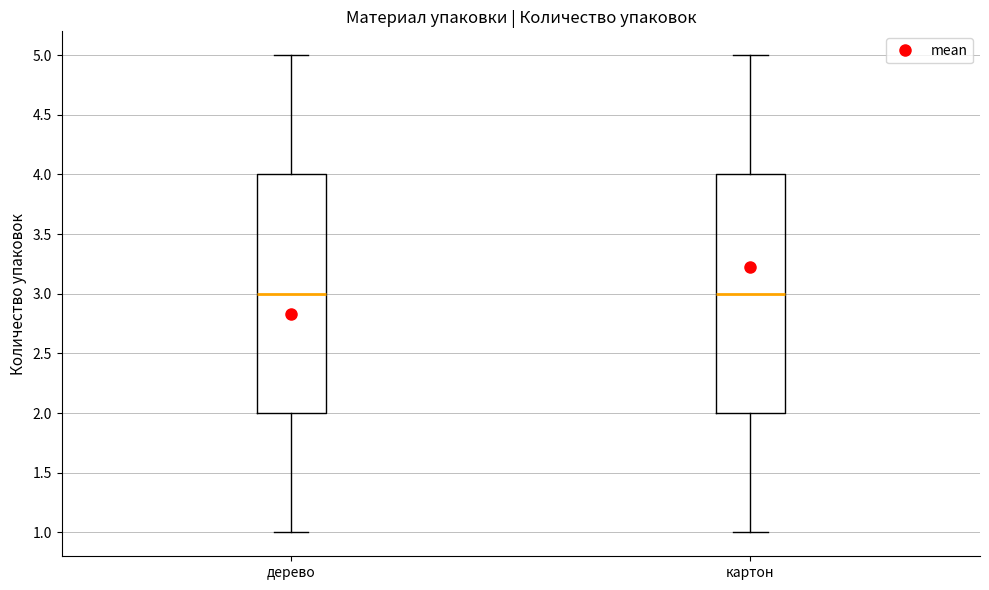

Reading left to right, transcribe this box plot: for each box, give where its median line is, the range the box spans, and where its two whiskers end, as read against the y-axis. The values are not printed on the chart, so give them approximately, as read against the axis.

дерево: median 3, box 2 to 4, whiskers 1 to 5
картон: median 3, box 2 to 4, whiskers 1 to 5